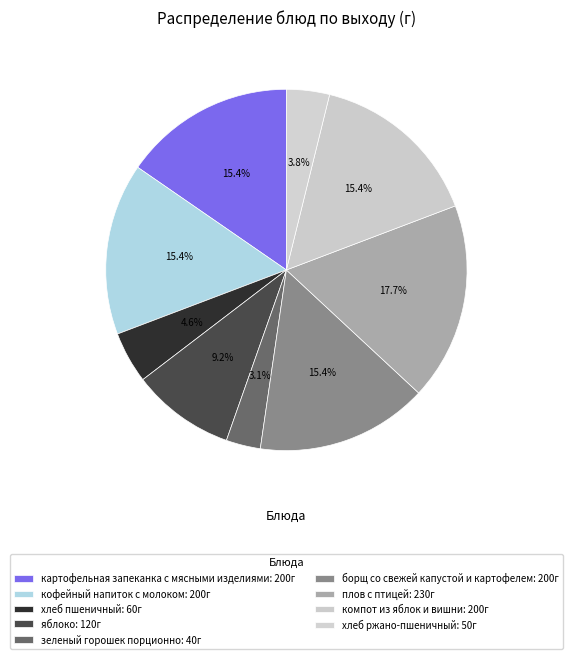

How many segments does this pie chart have?

9